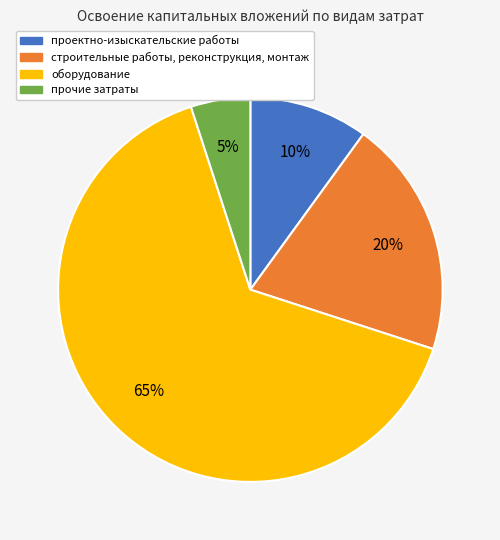

Is it true that прочие затраты is 11% of the pie?

False